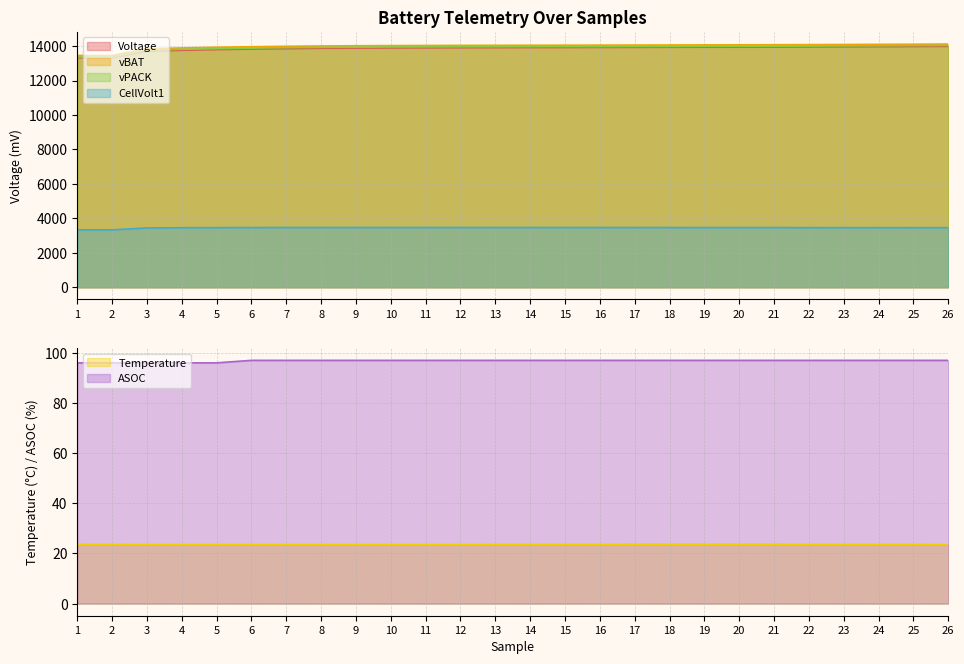

Which series has the largest range (max minus min)?

vPACK